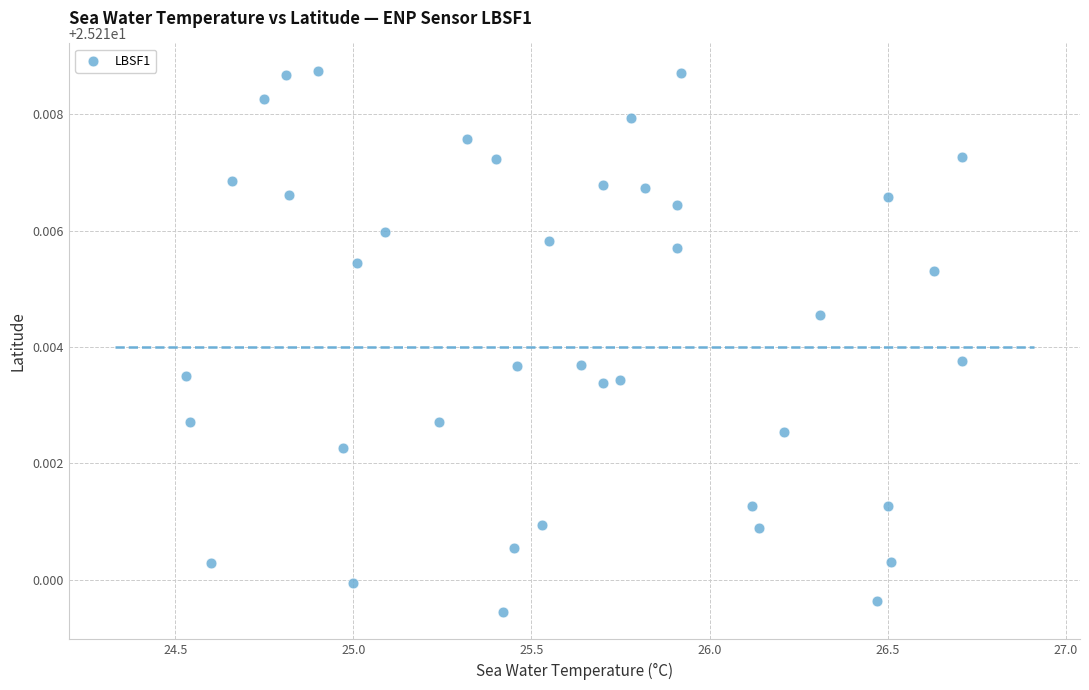

What is the range of X values (max minus min)?

2.2